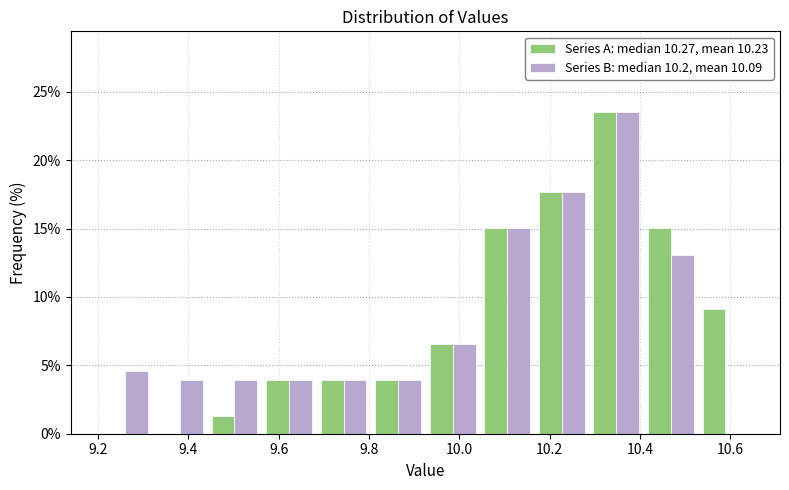

What is the height of the Series A: median 10.27, mean 10.23 bar covering 9.80 to 9.92 on the x-axis? Neither the bar edges nor the heights are printed on the chart, so give them approximately, as read against the axes.

4.0